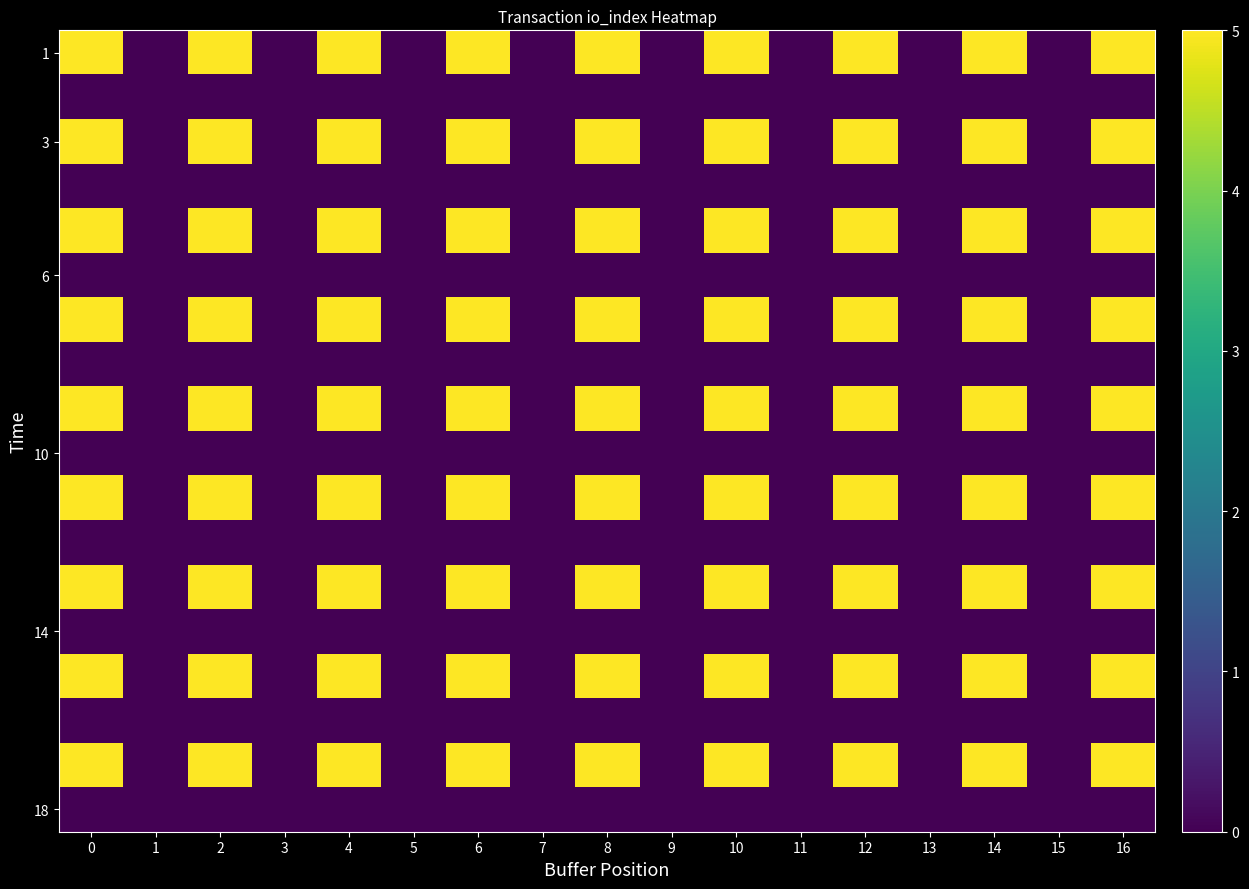

Which has a higher value, 2 or 7?

2